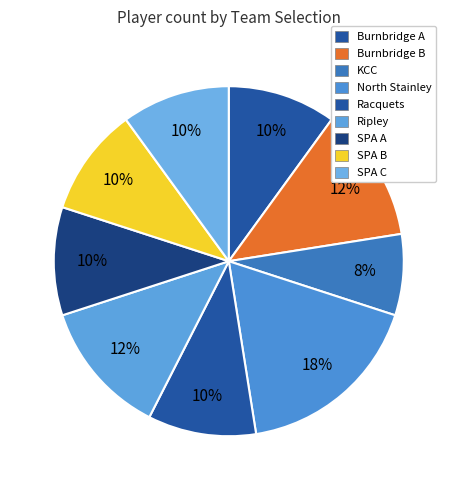

To the nearest percent, what is the difference between the largest and smallest slice percentages?

10%